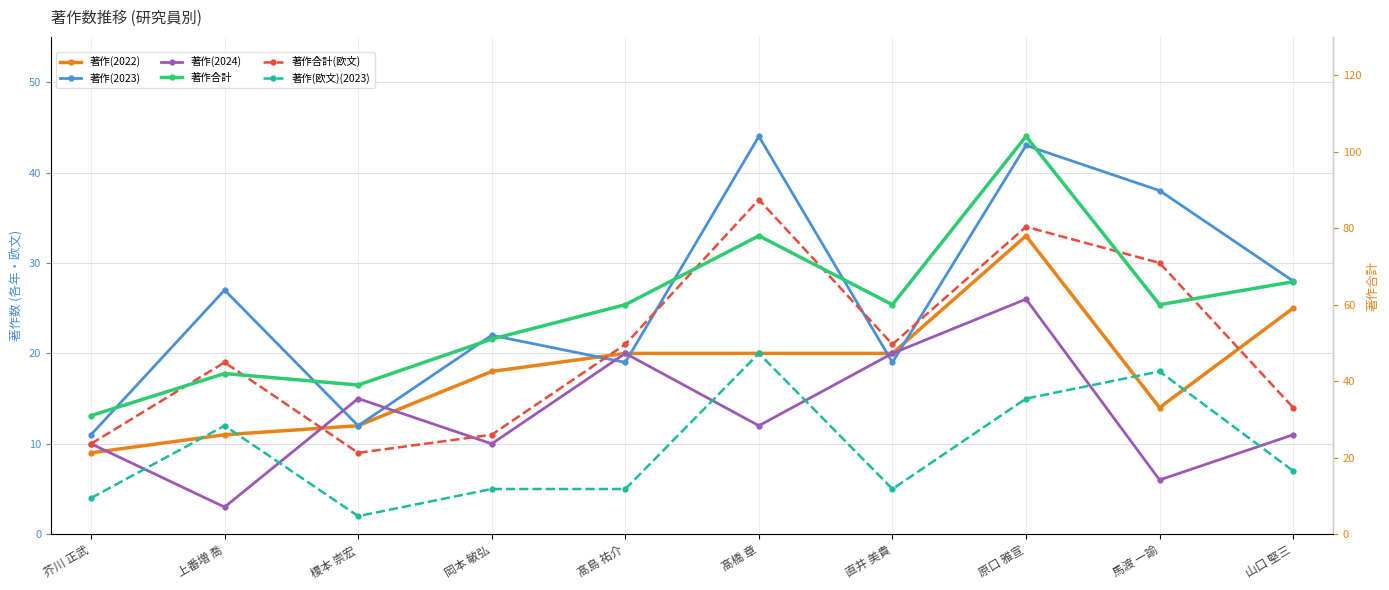

Where do 著作(2022) and 著作(2024) first cross each other?

芥川 正武 and 上番増 喬